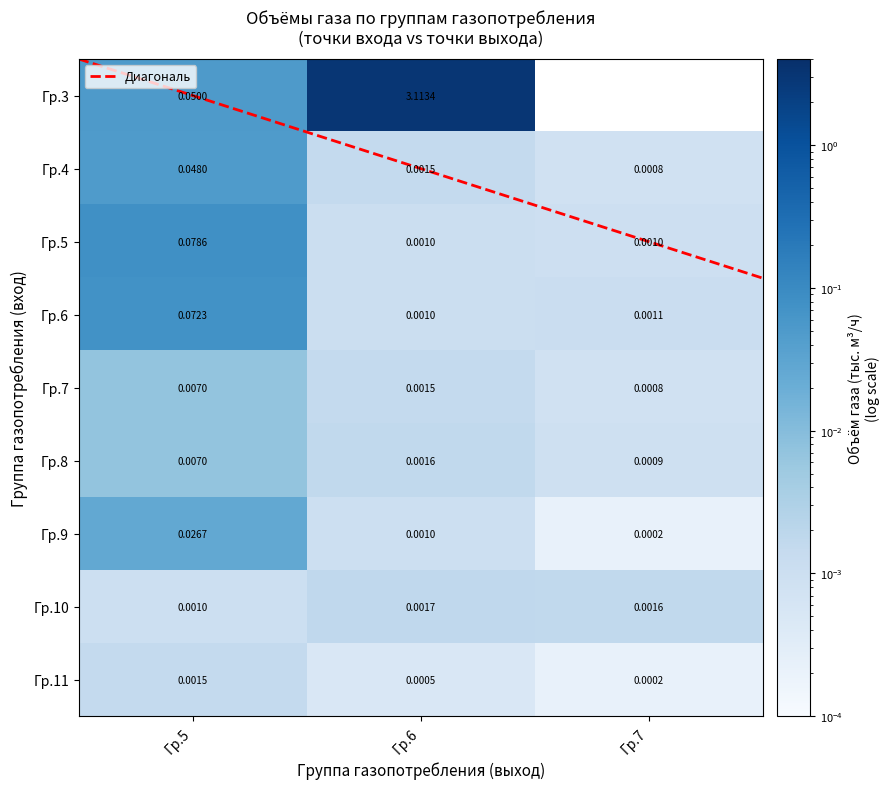

Between Гр.7 and Гр.5, which is larger?

Гр.5